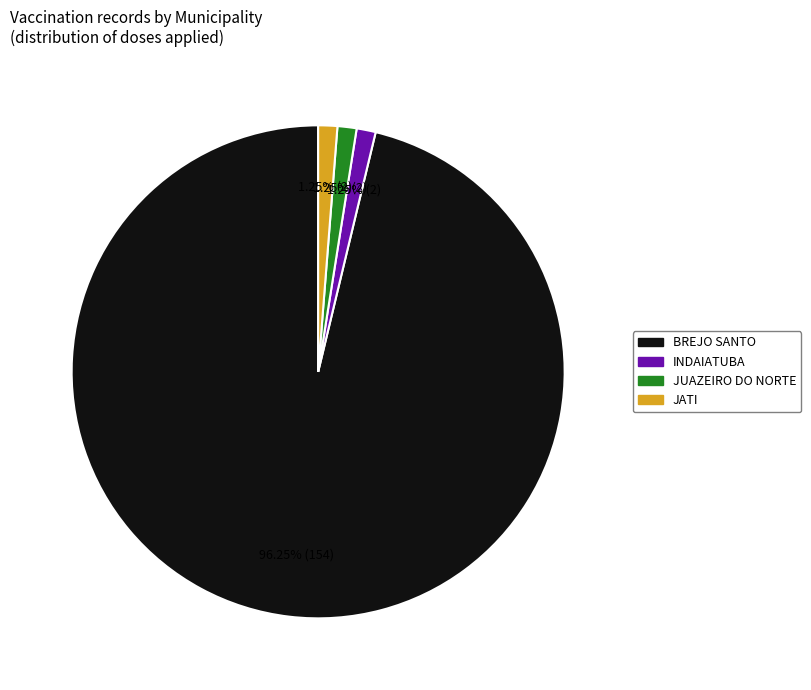

Does any single category account for the majority?

Yes